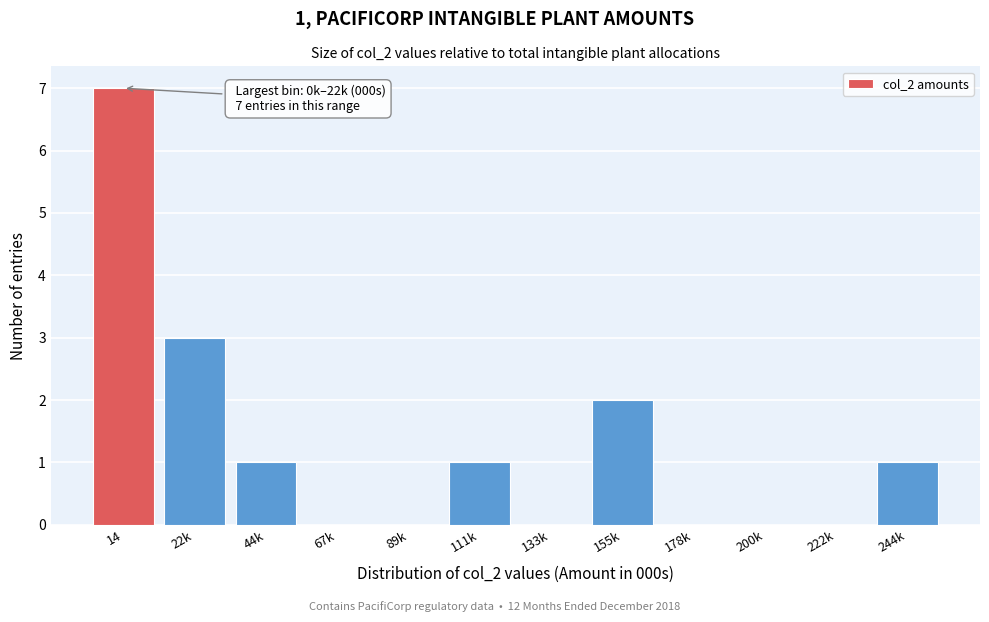

Reading right to left, extract all data points from this chart.

244k=1	222k=0	200k=0	178k=0	155k=2	133k=0	111k=1	89k=0	67k=0	44k=1	22k=3	14=7